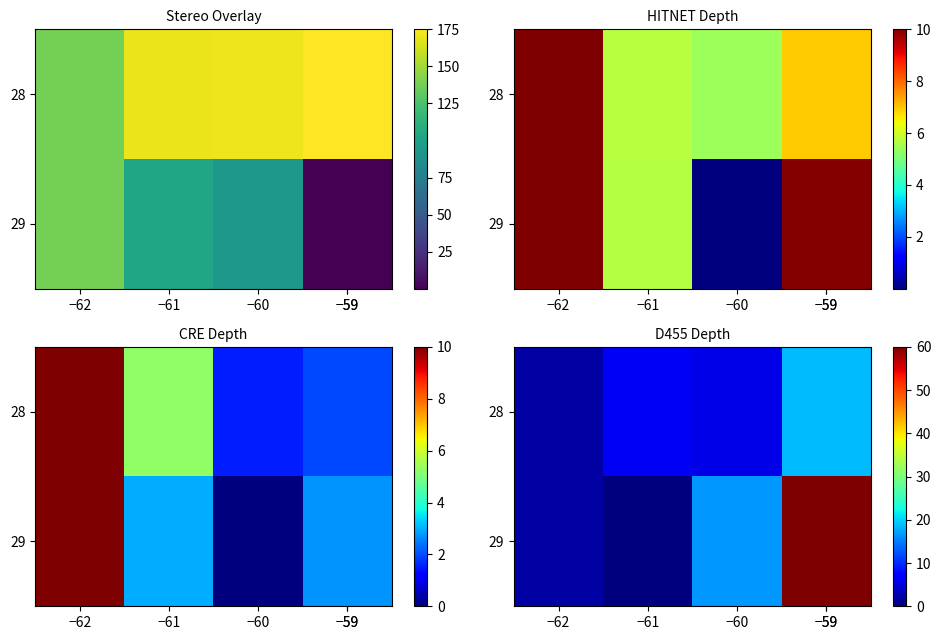

What is the total value across all series at −61?

6.2